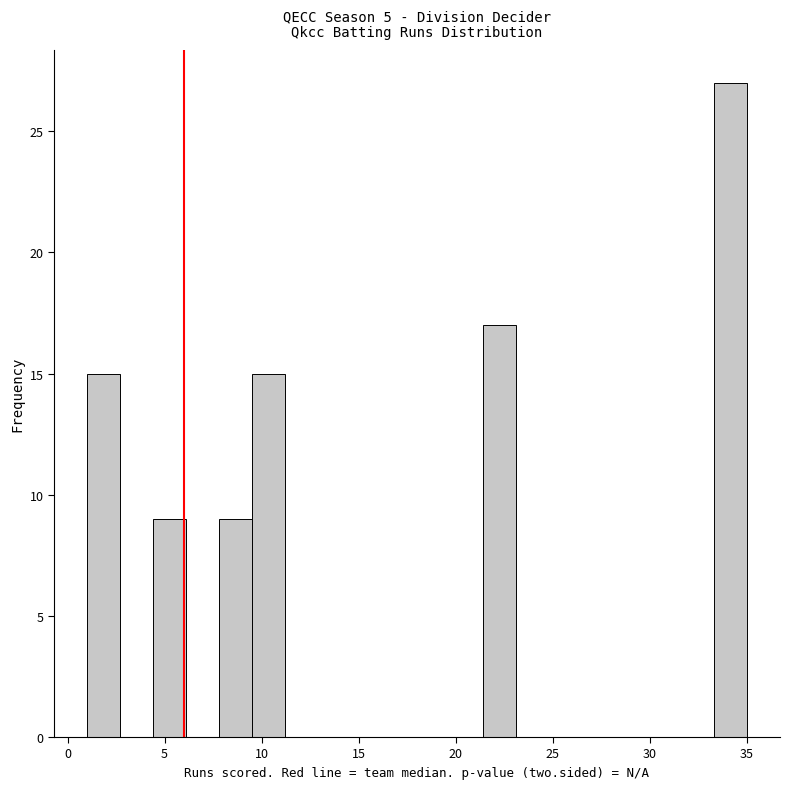

Around what value on the x-axis is the tallest bar? Give the approximate position of its centre, as read against the axis.

34.0